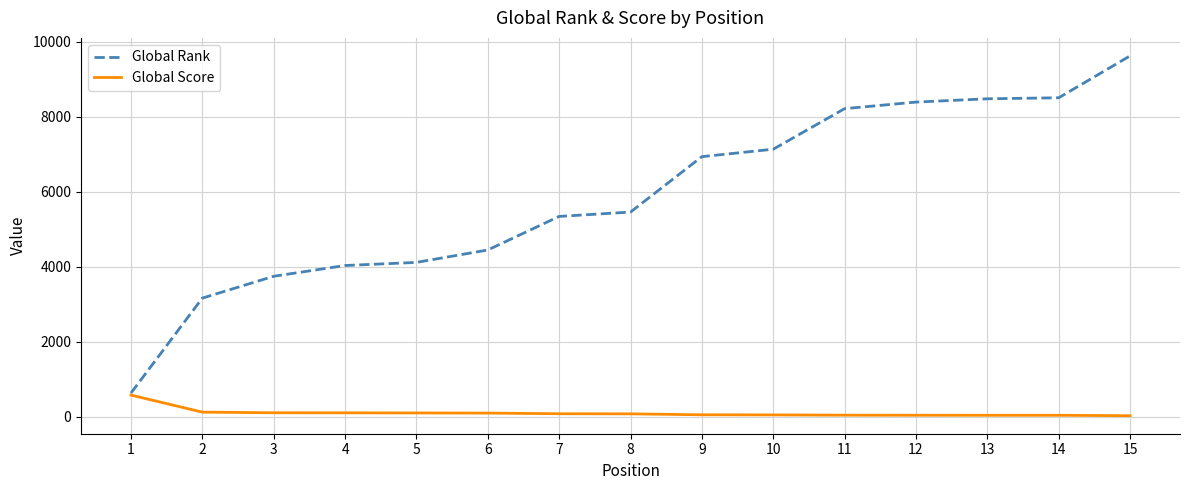

What is the approximate value of Global Rank at 12?

8386